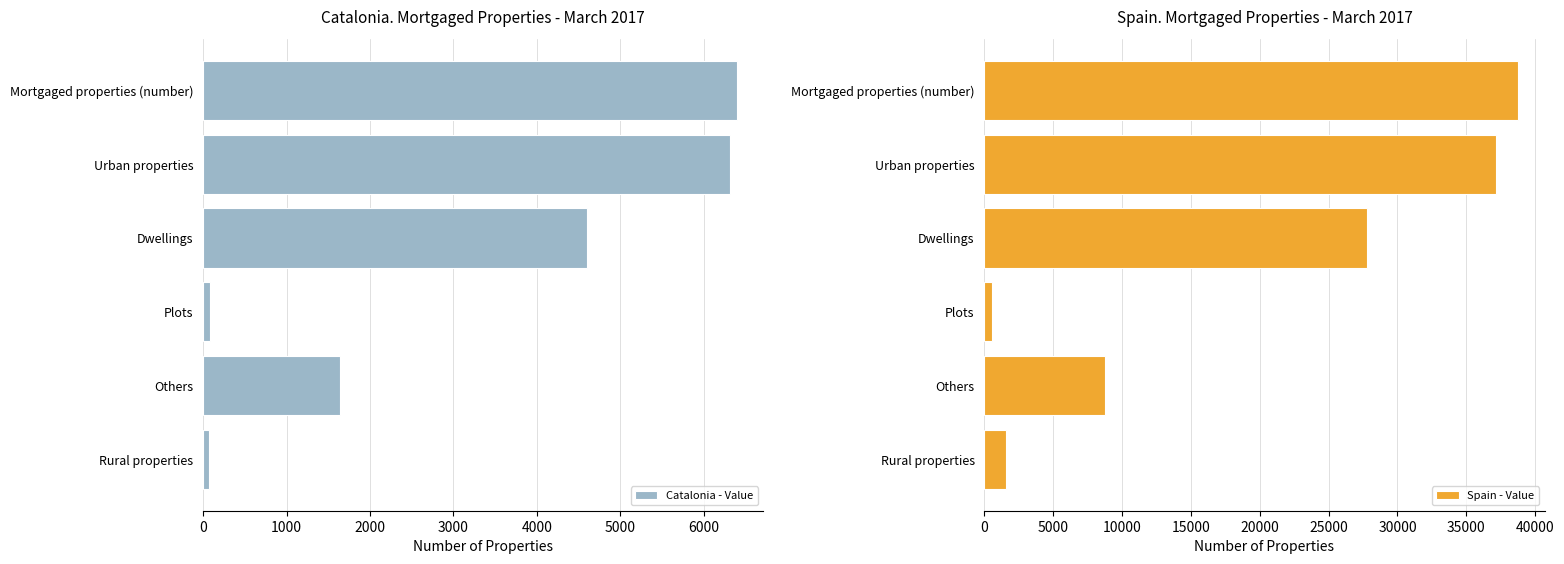

What is the lowest value of the Catalonia - Value series?

75